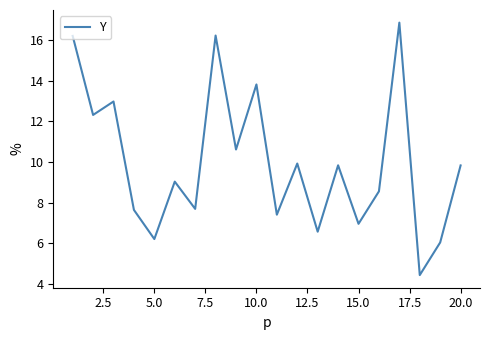

What is the smallest value displayed?

4.4